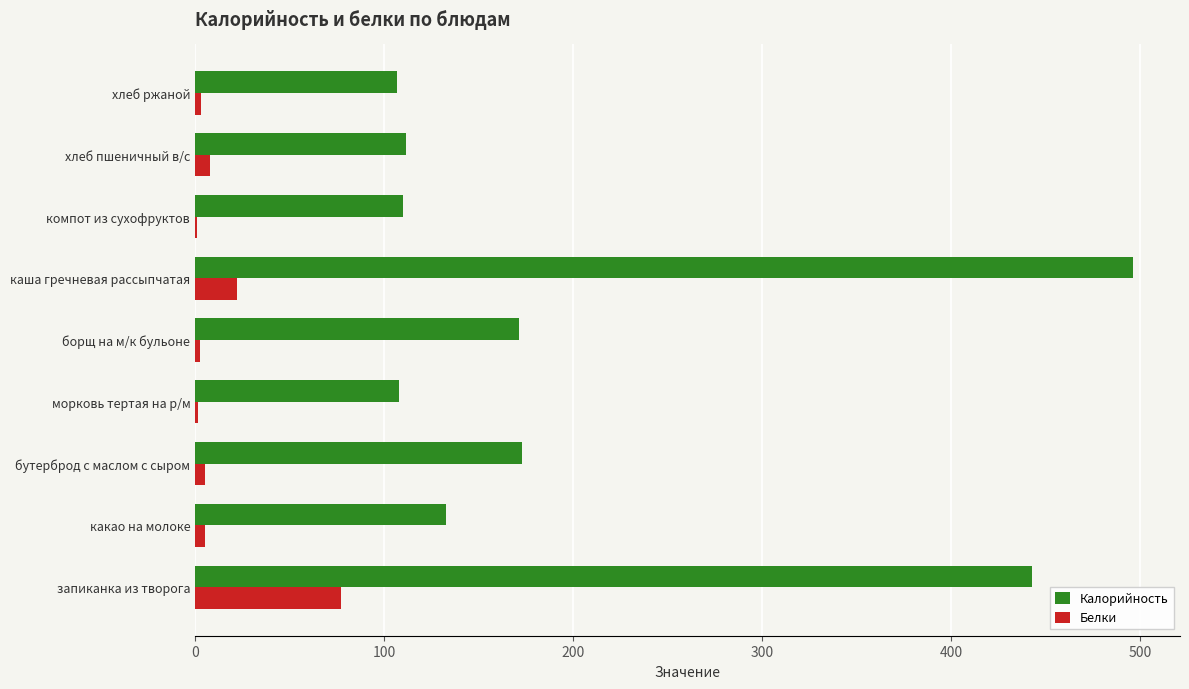

What is the sum of all Белки values?

124.8